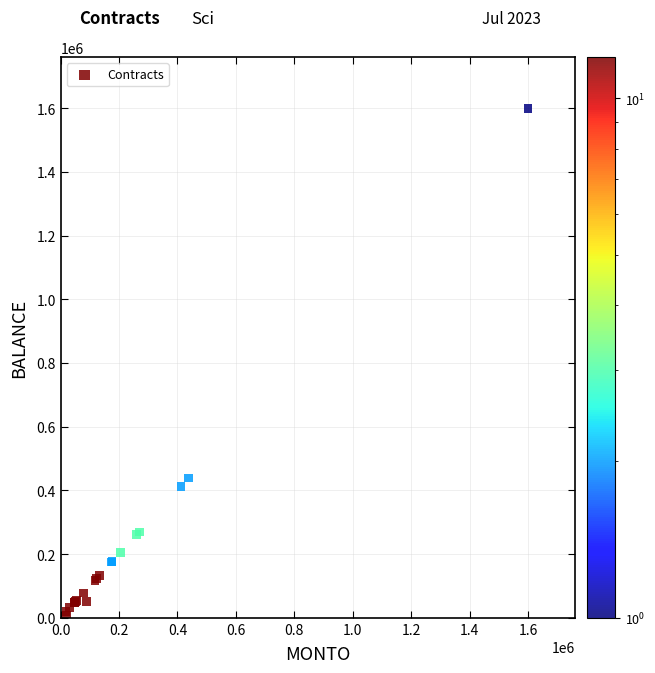

What Y value in the scatter plot is closest to 804025?

439041.4